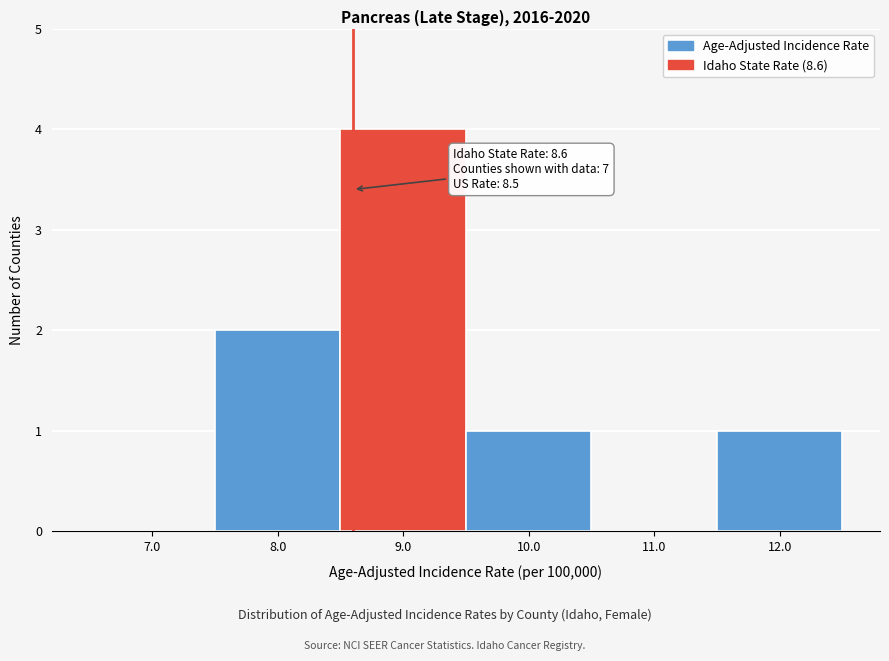

Which range on the x-axis has the tallest bar?

8.5 to 9.5